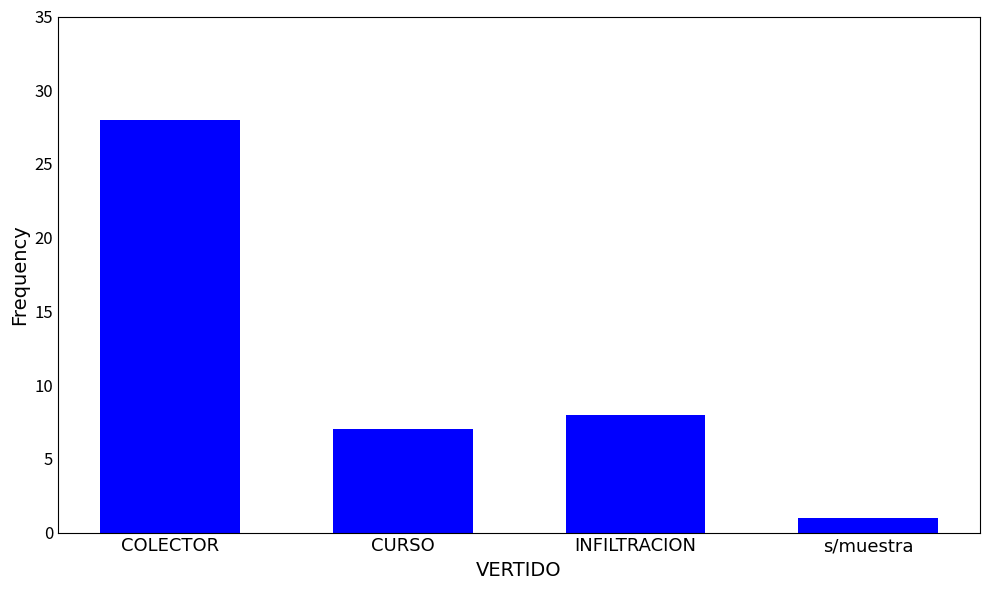

What is the value of the 2nd bar from the left?

7